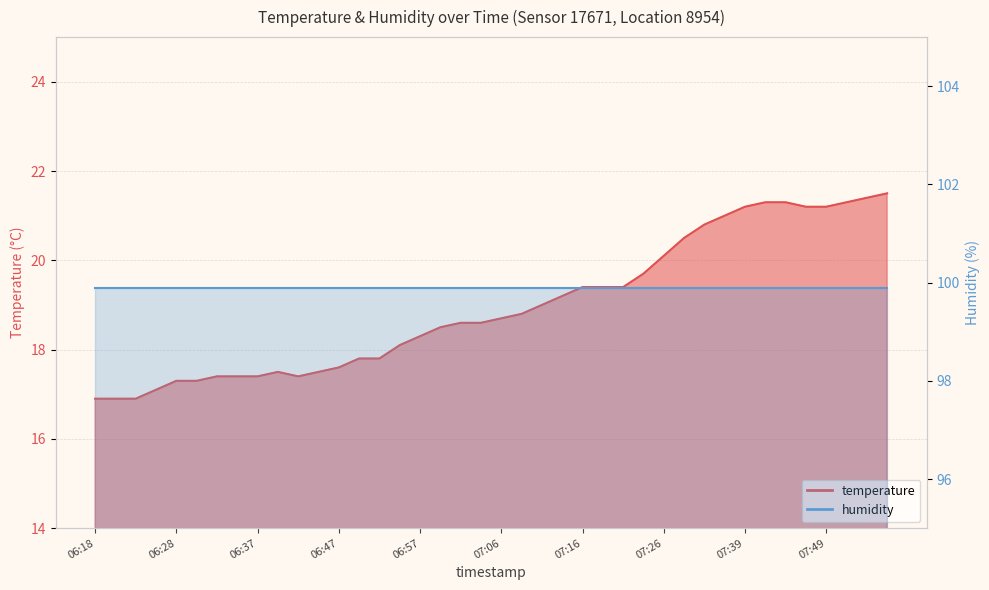

Where is the first local minimum?

06:42